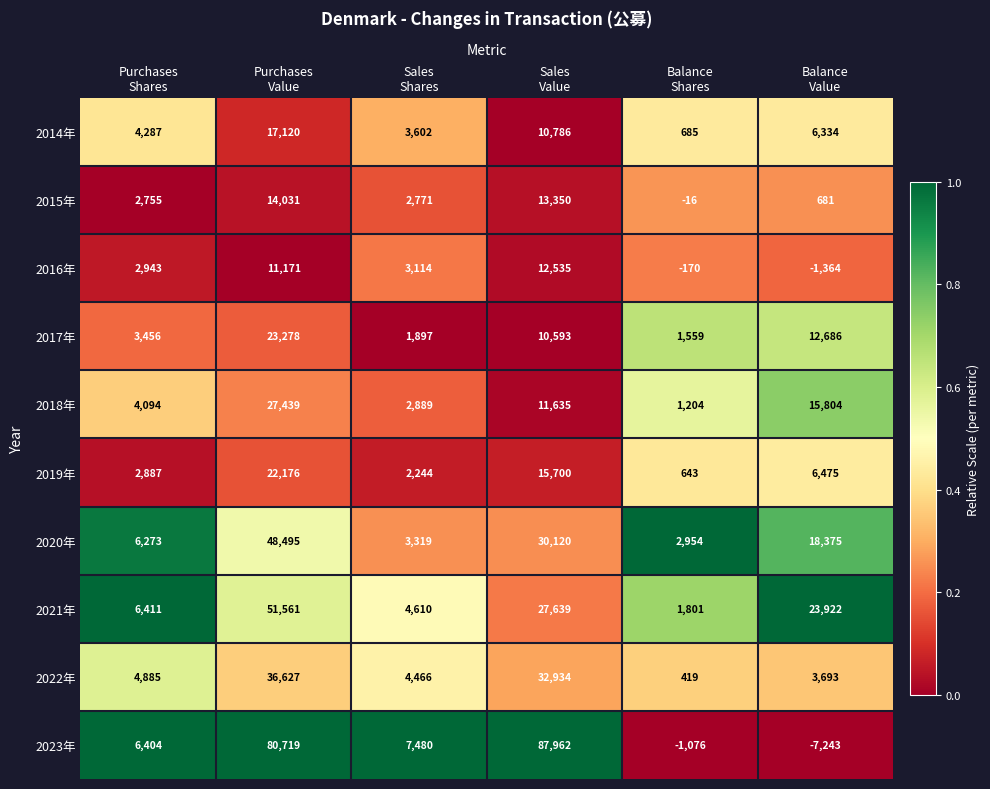

Between Balance
Shares and Balance
Value, which series saw the biggest shift?

2021年